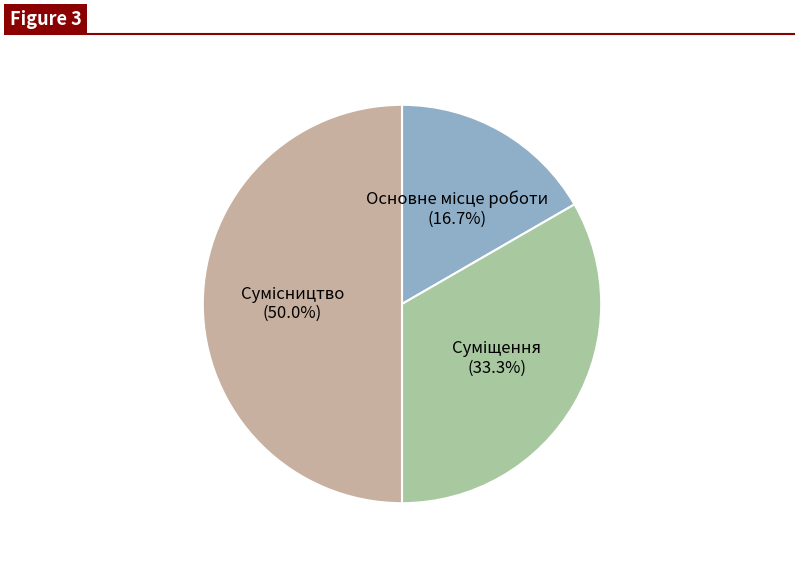

Is it true that Основне місце роботи is 17% of the pie?

True